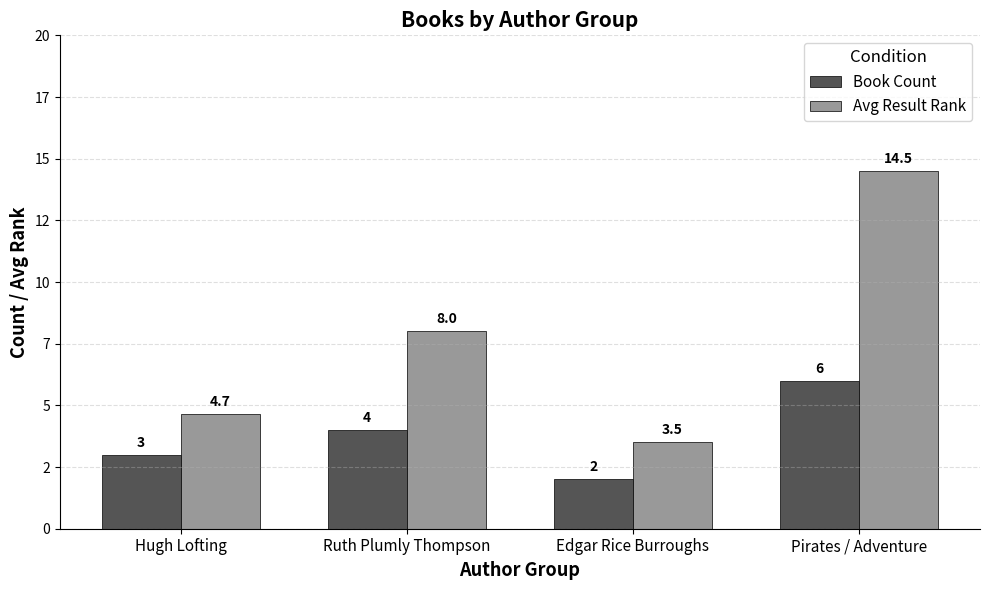

What is the label of the 2nd bar from the left?

Ruth Plumly Thompson